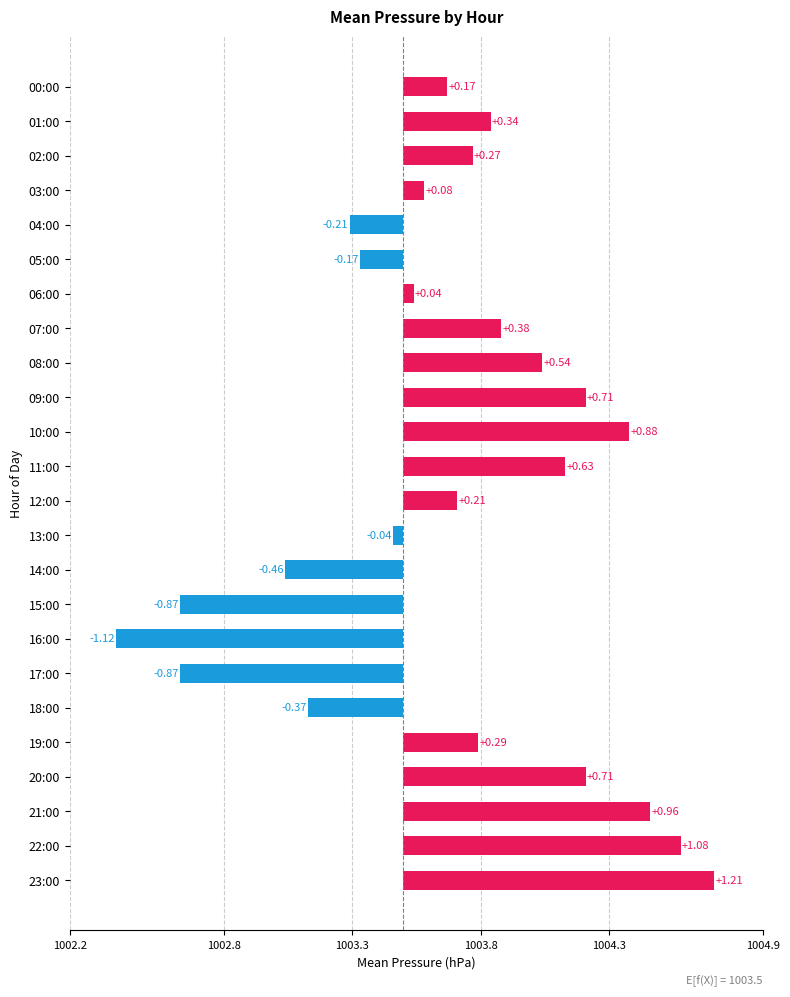

Which category has the highest value across all series?

23:00